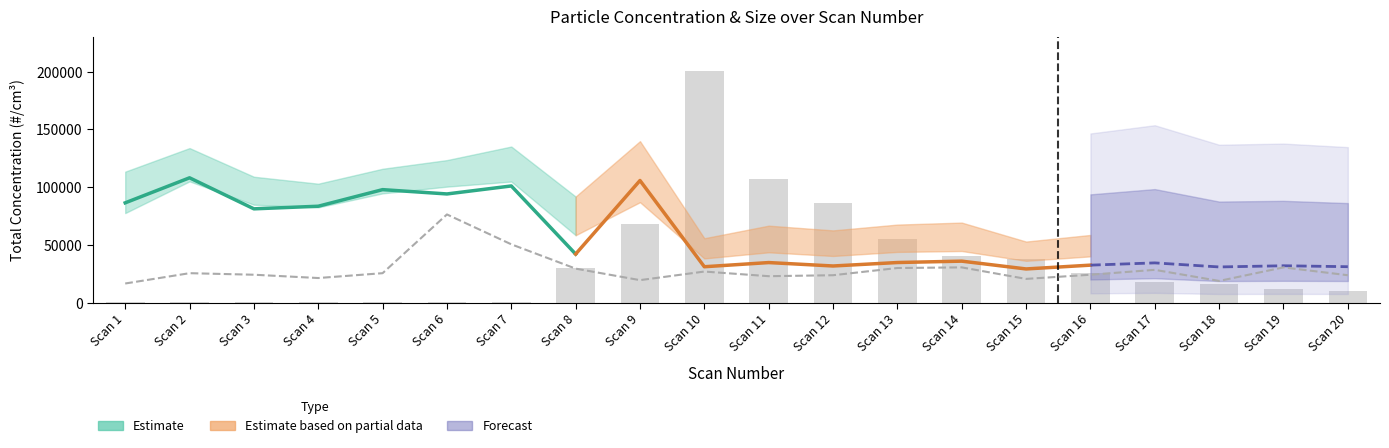

Which has a higher value, Scan 10 or Scan 17?

Scan 10